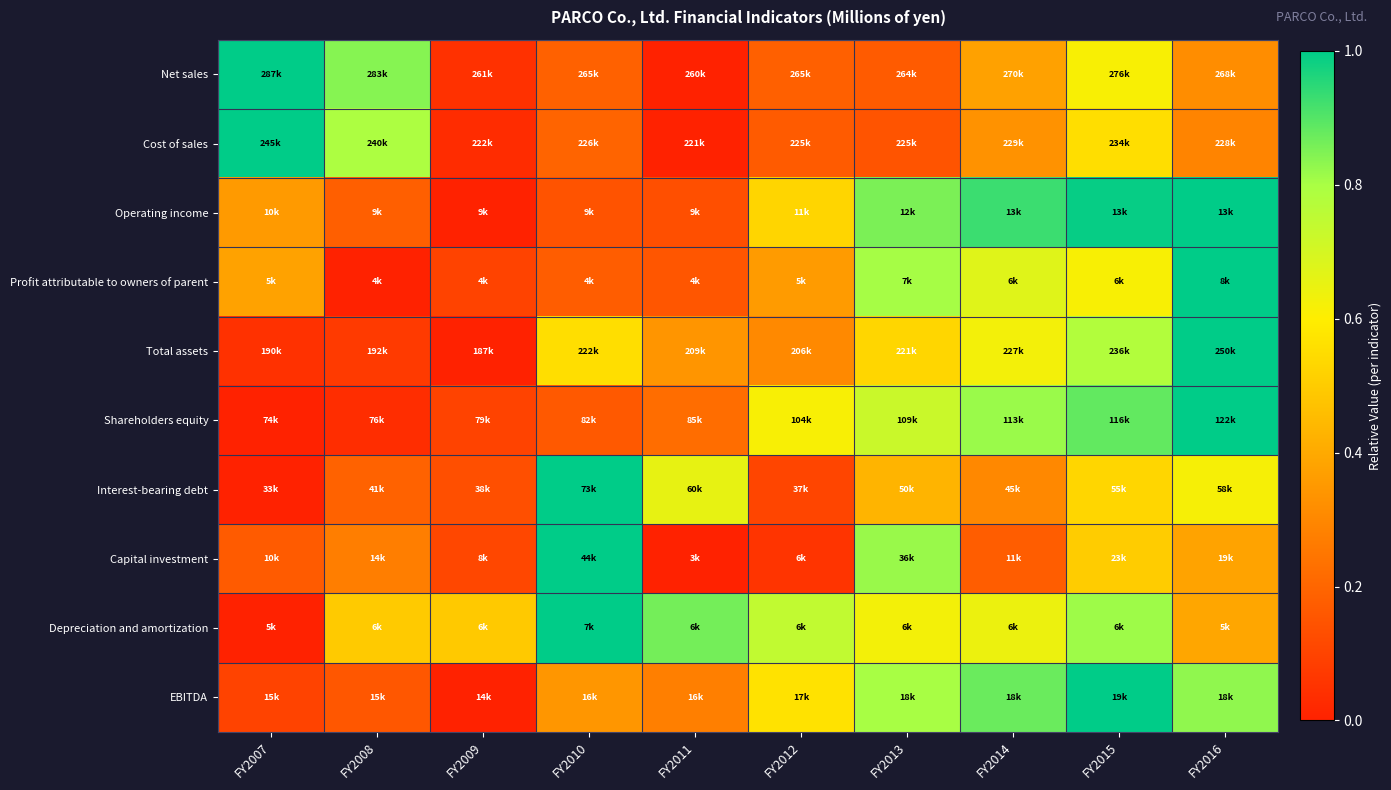

Reading left to right, list all the values displayed in this chart.

Net sales: FY2007=1.0	FY2008=0.8	FY2009=0.0	FY2010=0.2	FY2011=0.0	FY2012=0.2	FY2013=0.2	FY2014=0.4	FY2015=0.6	FY2016=0.3
Cost of sales: FY2007=1.0	FY2008=0.8	FY2009=0.0	FY2010=0.2	FY2011=0.0	FY2012=0.2	FY2013=0.2	FY2014=0.3	FY2015=0.6	FY2016=0.3
Operating income: FY2007=0.4	FY2008=0.2	FY2009=0.0	FY2010=0.1	FY2011=0.1	FY2012=0.5	FY2013=0.9	FY2014=0.9	FY2015=1.0	FY2016=1.0
Profit attributable to owners of parent: FY2007=0.4	FY2008=0.0	FY2009=0.1	FY2010=0.2	FY2011=0.2	FY2012=0.4	FY2013=0.8	FY2014=0.7	FY2015=0.6	FY2016=1.0
Total assets: FY2007=0.0	FY2008=0.1	FY2009=0.0	FY2010=0.6	FY2011=0.3	FY2012=0.3	FY2013=0.5	FY2014=0.6	FY2015=0.8	FY2016=1.0
Shareholders equity: FY2007=0.0	FY2008=0.0	FY2009=0.1	FY2010=0.2	FY2011=0.2	FY2012=0.6	FY2013=0.7	FY2014=0.8	FY2015=0.9	FY2016=1.0
Interest-bearing debt: FY2007=0.0	FY2008=0.2	FY2009=0.1	FY2010=1.0	FY2011=0.7	FY2012=0.1	FY2013=0.4	FY2014=0.3	FY2015=0.5	FY2016=0.6
Capital investment: FY2007=0.2	FY2008=0.3	FY2009=0.1	FY2010=1.0	FY2011=0.0	FY2012=0.1	FY2013=0.8	FY2014=0.2	FY2015=0.5	FY2016=0.4
Depreciation and amortization: FY2007=0.0	FY2008=0.5	FY2009=0.5	FY2010=1.0	FY2011=0.9	FY2012=0.7	FY2013=0.6	FY2014=0.6	FY2015=0.8	FY2016=0.4
EBITDA: FY2007=0.1	FY2008=0.2	FY2009=0.0	FY2010=0.3	FY2011=0.3	FY2012=0.6	FY2013=0.8	FY2014=0.9	FY2015=1.0	FY2016=0.8